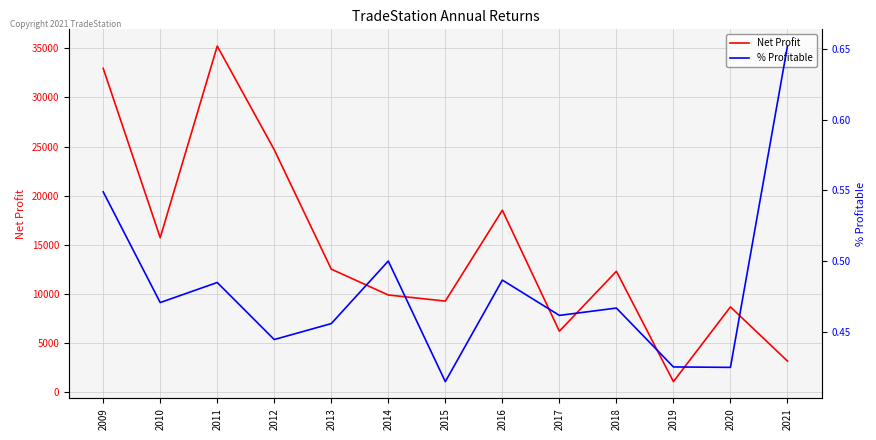

Reading left to right, extract all data points from this chart.

Net Profit: 2009=32960.0	2010=15715.0	2011=35225.0	2012=24667.5	2013=12510.0	2014=9877.5	2015=9257.5	2016=18510.0	2017=6190.0	2018=12292.5	2019=1055.0	2020=8665.0	2021=3152.5
% Profitable: 2009=0.5	2010=0.5	2011=0.5	2012=0.4	2013=0.5	2014=0.5	2015=0.4	2016=0.5	2017=0.5	2018=0.5	2019=0.4	2020=0.4	2021=0.7